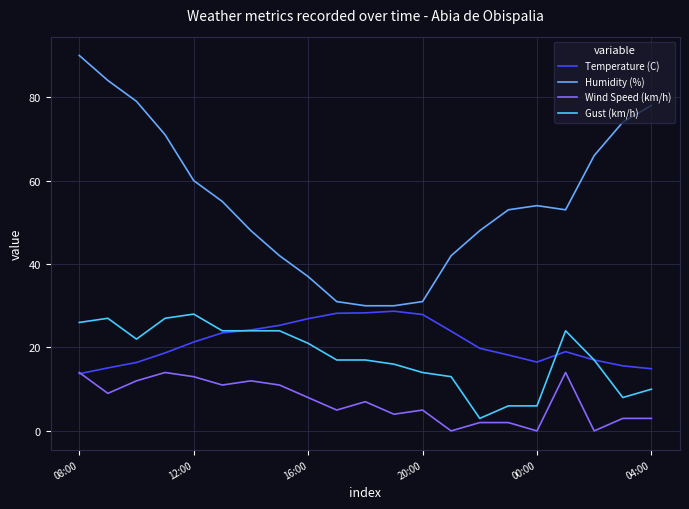

Which series has the largest range (max minus min)?

Humidity (%)